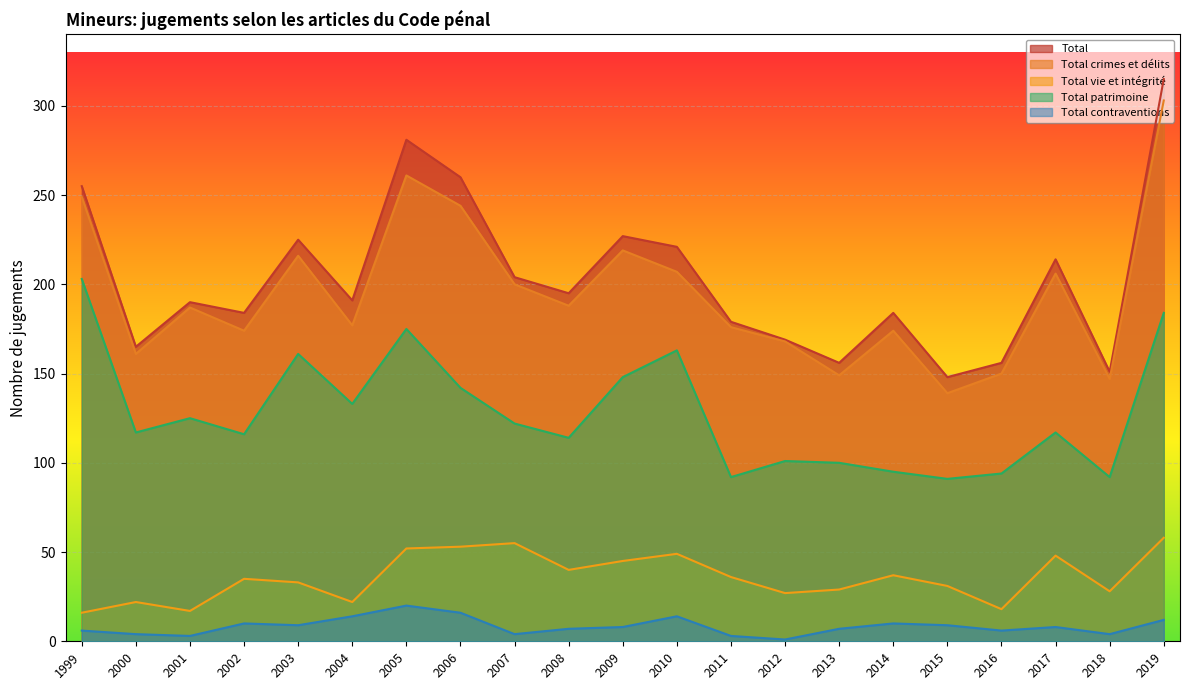

Which series has the widest spread of values?

Total